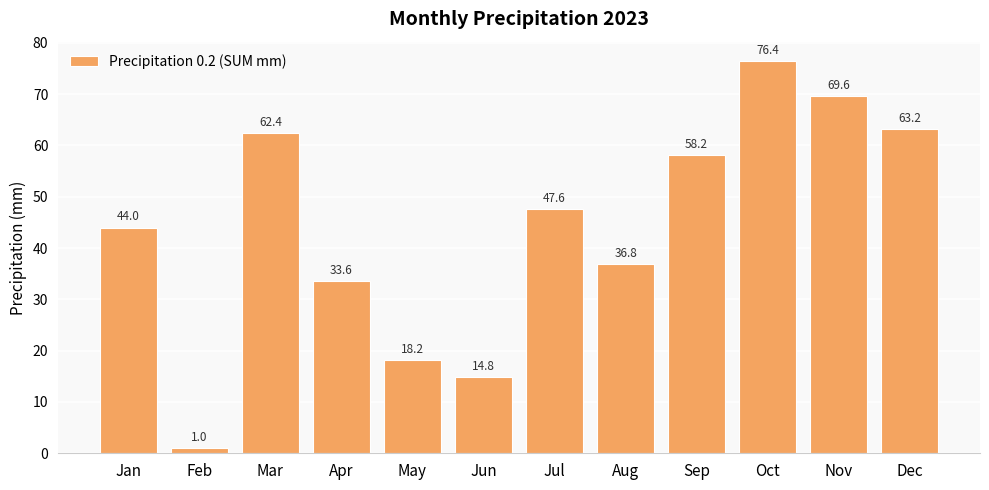

What is the change in value from Mar to Jun?

-47.6